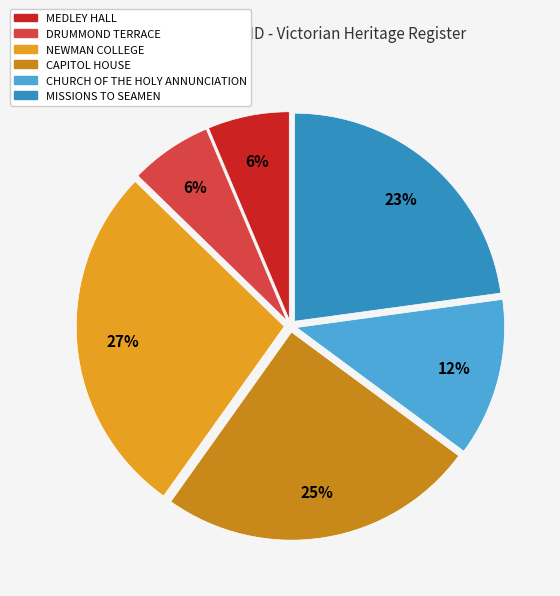

What percentage is the MEDLEY HALL slice, to the nearest percent?

6%